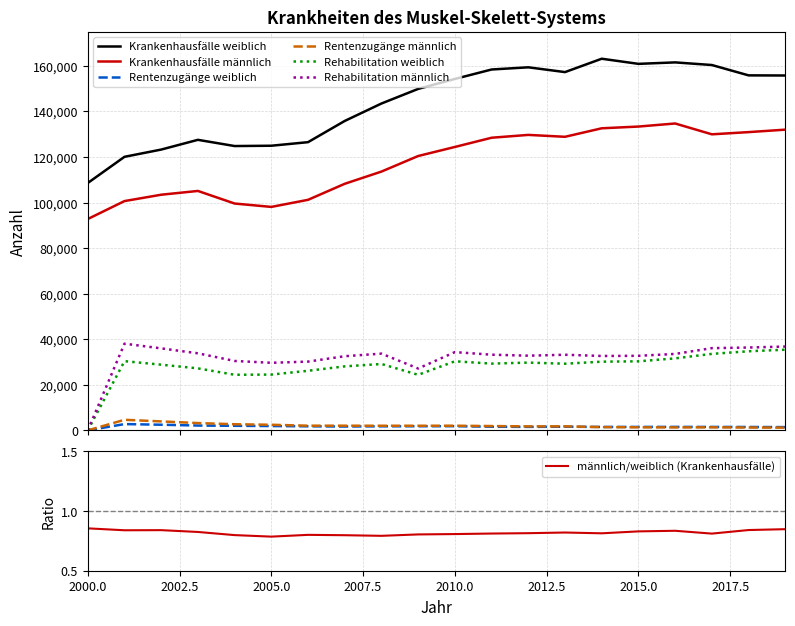

At which category is the sum across all series the highest?

2016